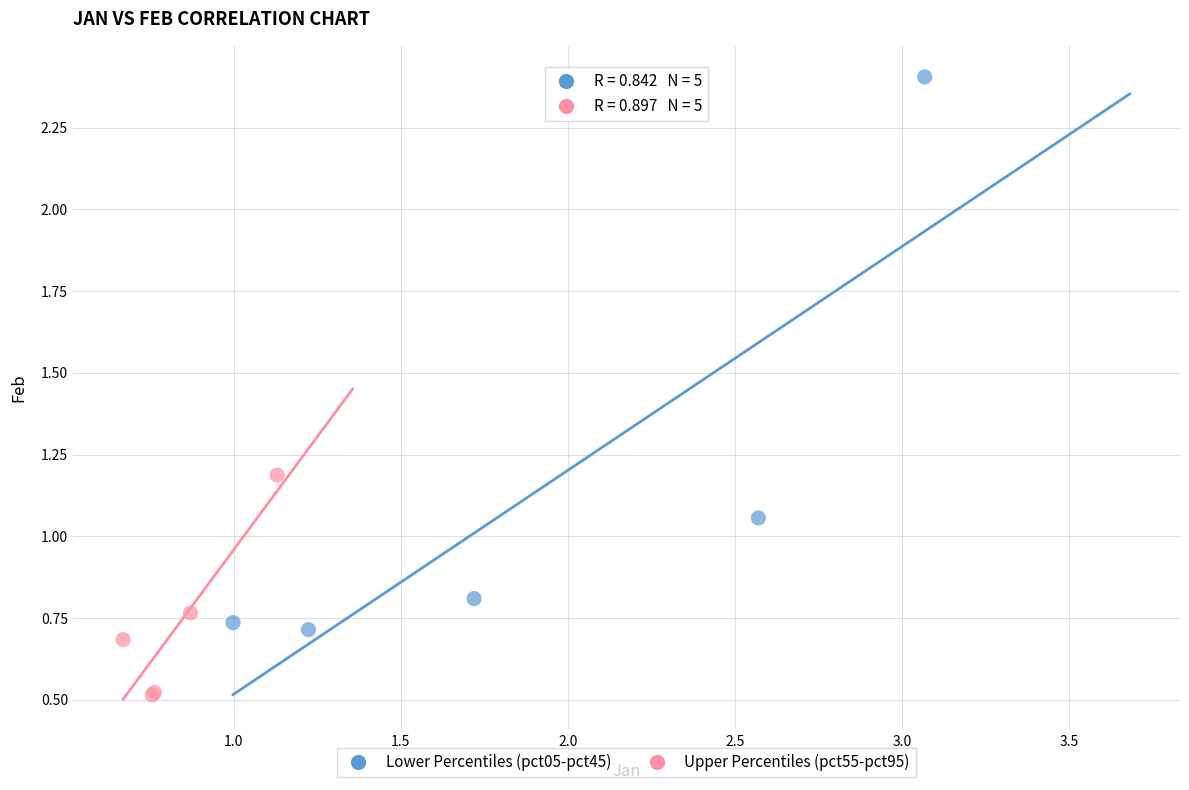

Which series reaches the maximum Y coordinate?

Lower Percentiles (pct05-pct45)